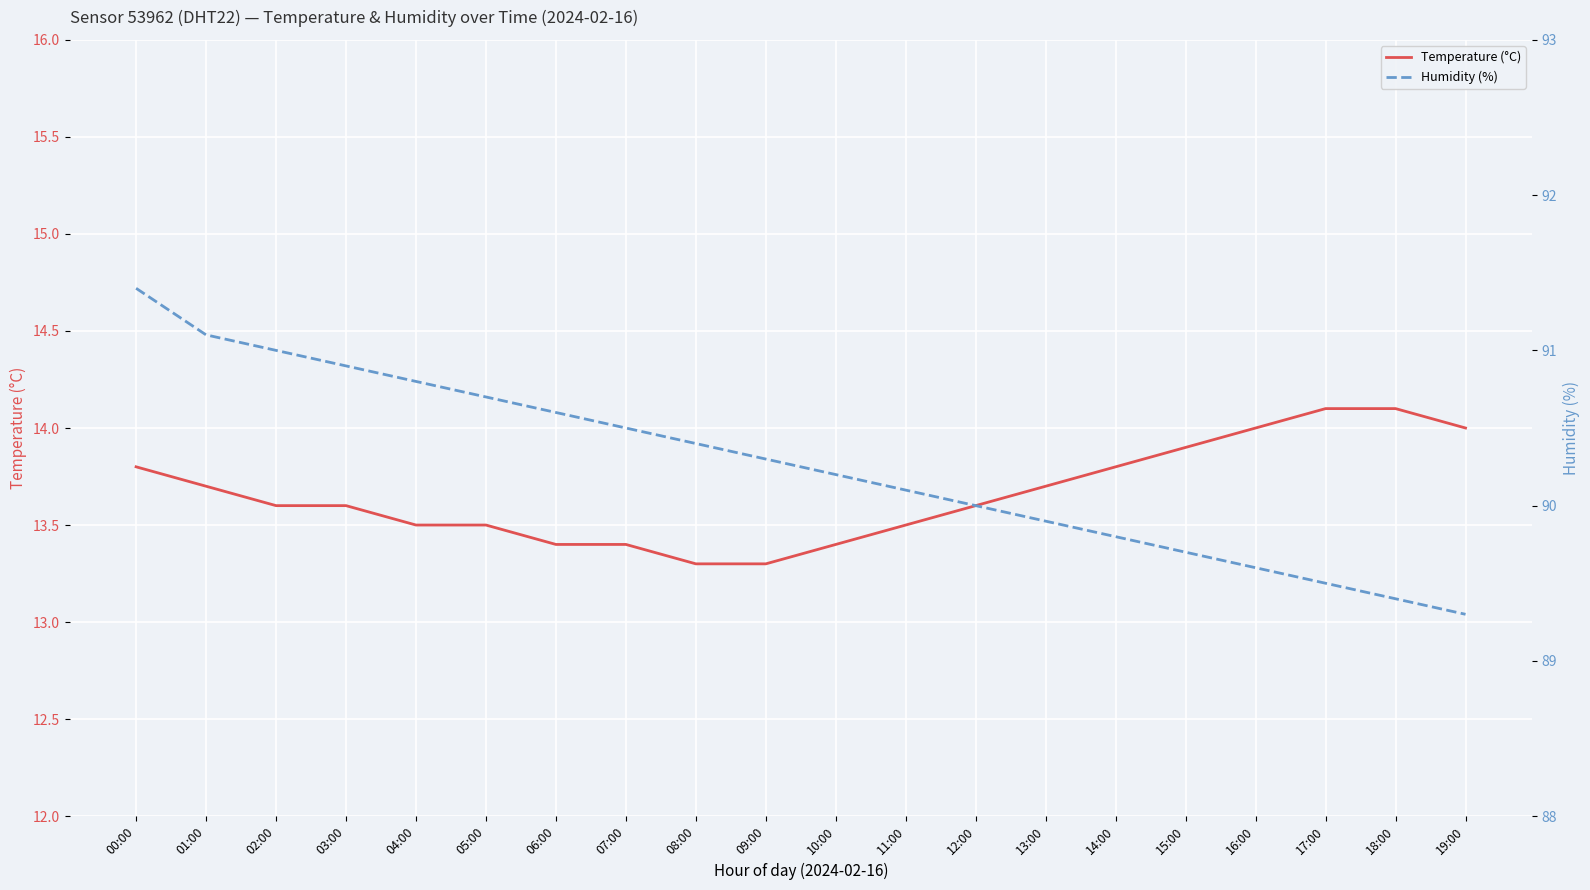

List the labels in order of Humidity (%) value, largest first.

00:00, 01:00, 02:00, 03:00, 04:00, 05:00, 06:00, 07:00, 08:00, 09:00, 10:00, 11:00, 12:00, 13:00, 14:00, 15:00, 16:00, 17:00, 18:00, 19:00